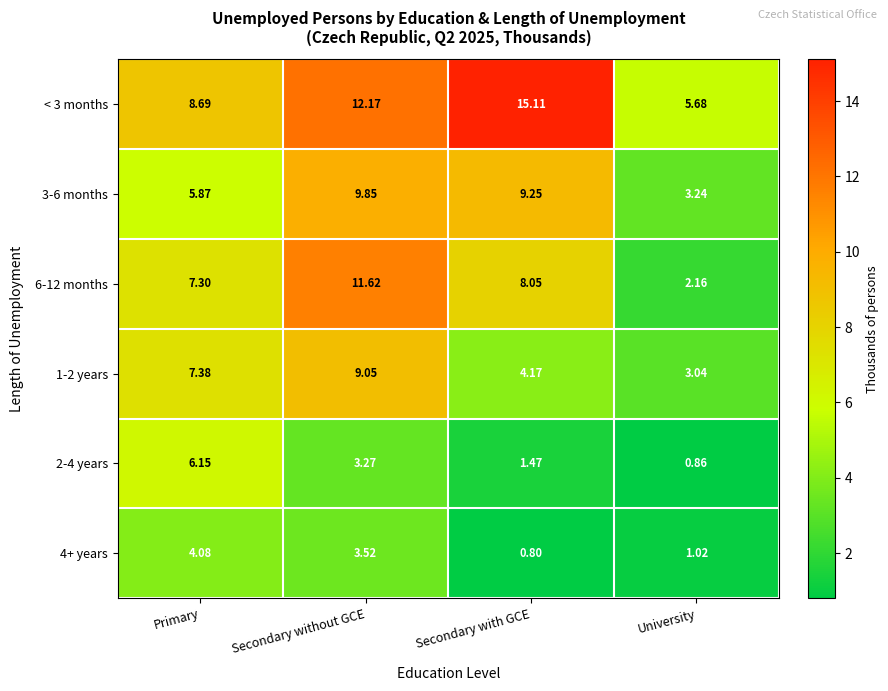

Which series has the largest total across all categories?

< 3 months